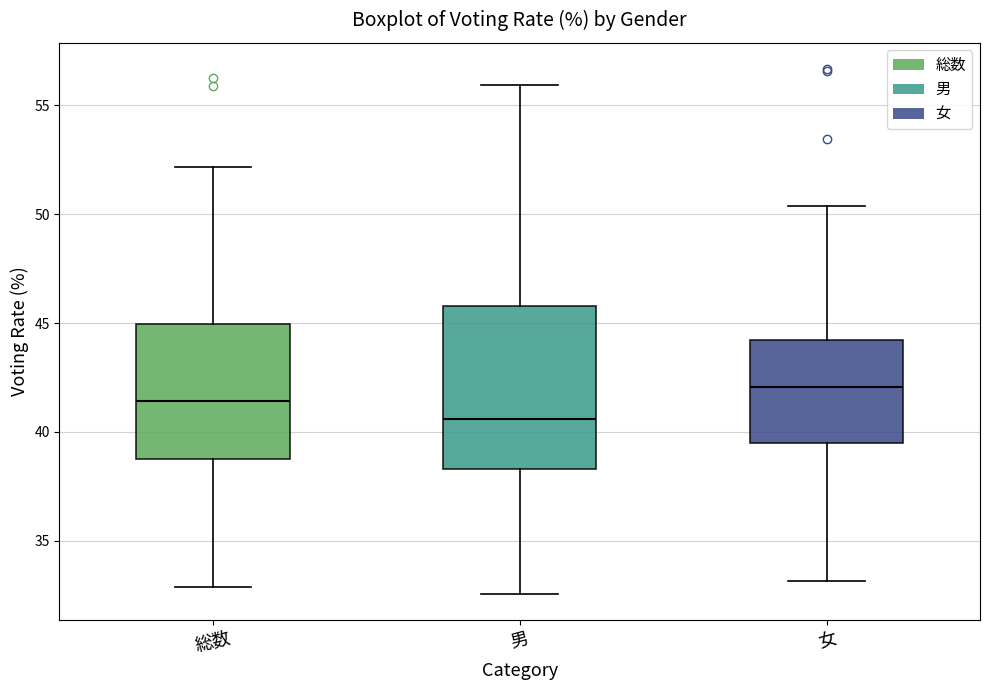

Which box's median line is the highest?

女